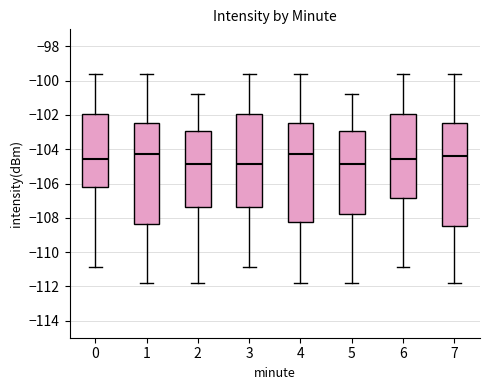

Where does the median line of the box at x = 0 sit on the y-axis? The values are not printed on the chart, so give them approximately, as read against the axis.

-104.6